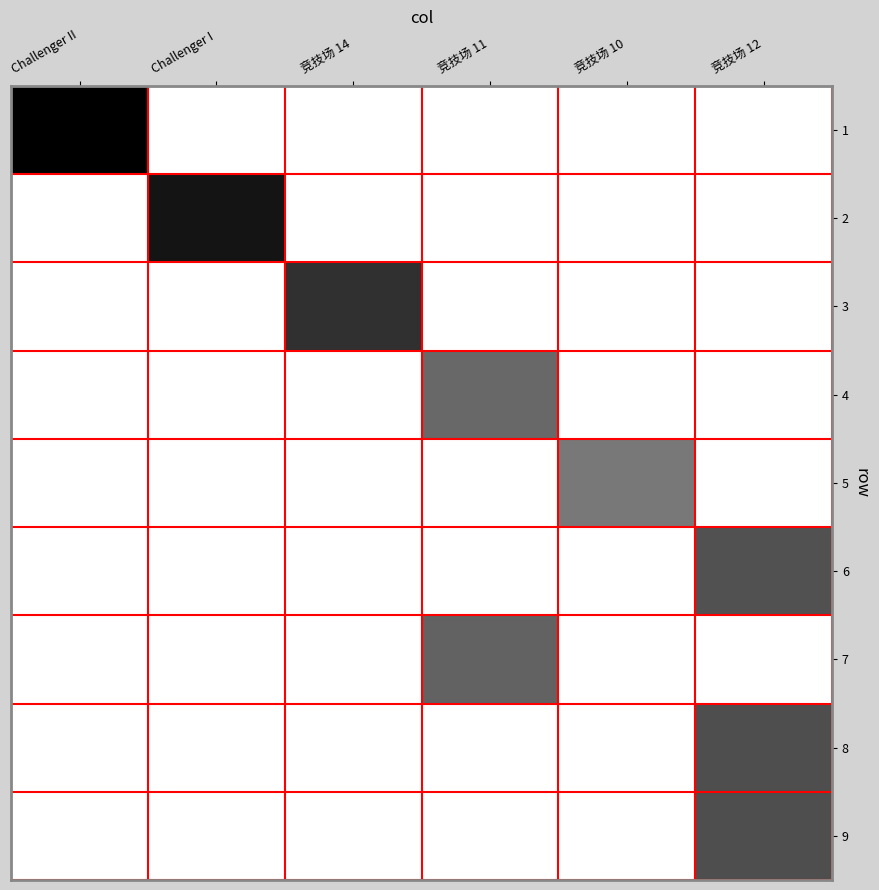

Reading right to left, what are all the values shown in this chart?

1: 竞技场 12=0	竞技场 10=0	竞技场 11=0	竞技场 14=0	Challenger I=0	Challenger II=5761
2: 竞技场 12=0	竞技场 10=0	竞技场 11=0	竞技场 14=0	Challenger I=5302	Challenger II=0
3: 竞技场 12=0	竞技场 10=0	竞技场 11=0	竞技场 14=4662	Challenger I=0	Challenger II=0
4: 竞技场 12=0	竞技场 10=0	竞技场 11=3400	竞技场 14=0	Challenger I=0	Challenger II=0
5: 竞技场 12=0	竞技场 10=3058	竞技场 11=0	竞技场 14=0	Challenger I=0	Challenger II=0
6: 竞技场 12=3894	竞技场 10=0	竞技场 11=0	竞技场 14=0	Challenger I=0	Challenger II=0
7: 竞技场 12=0	竞技场 10=0	竞技场 11=3518	竞技场 14=0	Challenger I=0	Challenger II=0
8: 竞技场 12=4001	竞技场 10=0	竞技场 11=0	竞技场 14=0	Challenger I=0	Challenger II=0
9: 竞技场 12=4001	竞技场 10=0	竞技场 11=0	竞技场 14=0	Challenger I=0	Challenger II=0